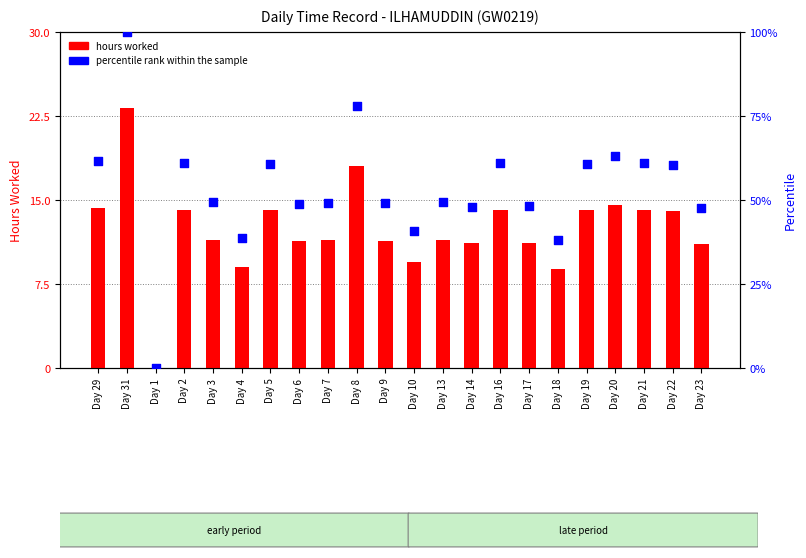

Is the value of percentile rank within the sample at Day 4 greater than the value of hours worked at Day 17?

Yes